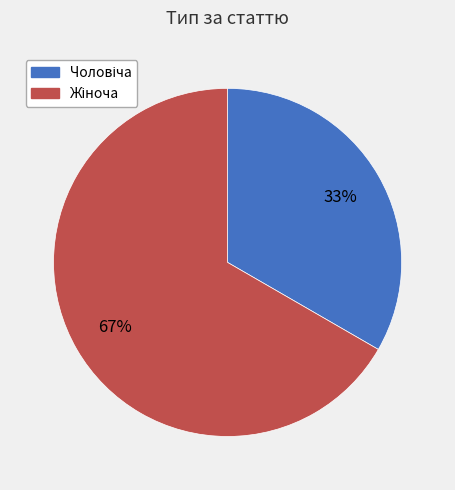

Does any single category account for the majority?

Yes